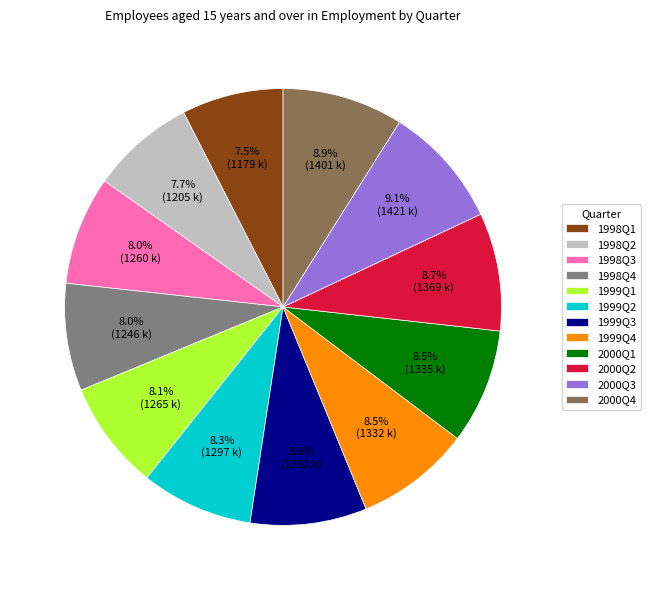

How many slices are in this pie chart?

12